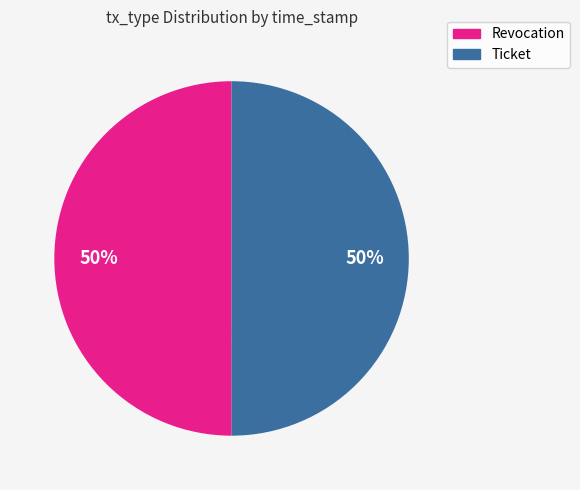

To the nearest percent, what is the average slice percentage?

50%